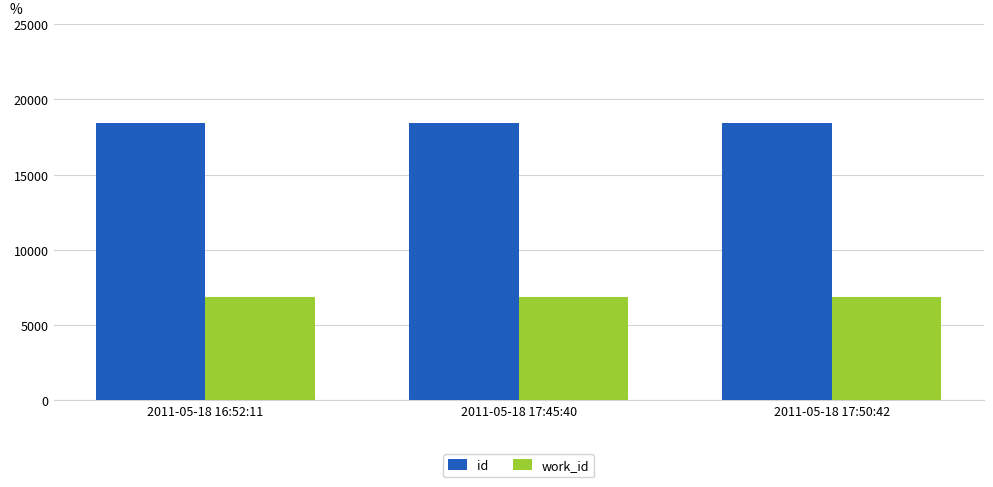

What is the sum of the id values at 2011-05-18 17:45:40 and 2011-05-18 16:52:11?

36820